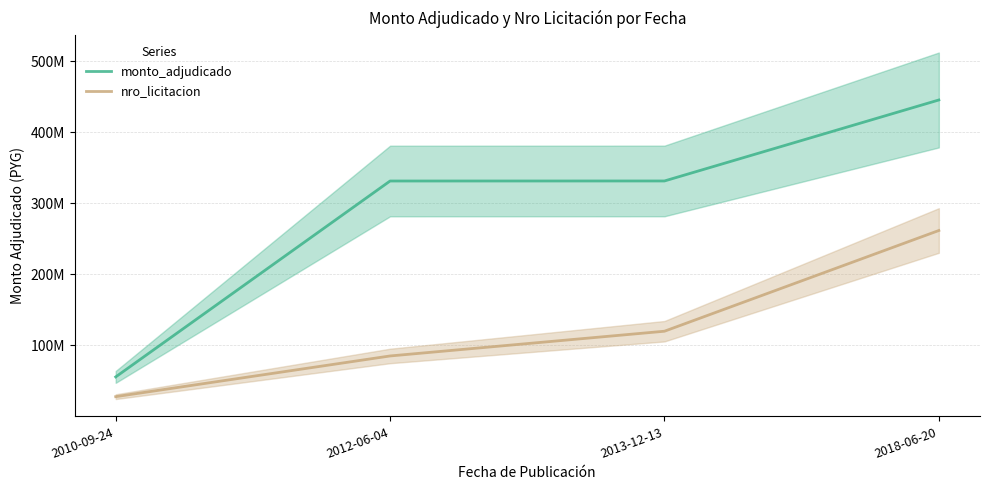

Is it true that monto_adjudicado equals 445600000.0 at 2018-06-20?

True